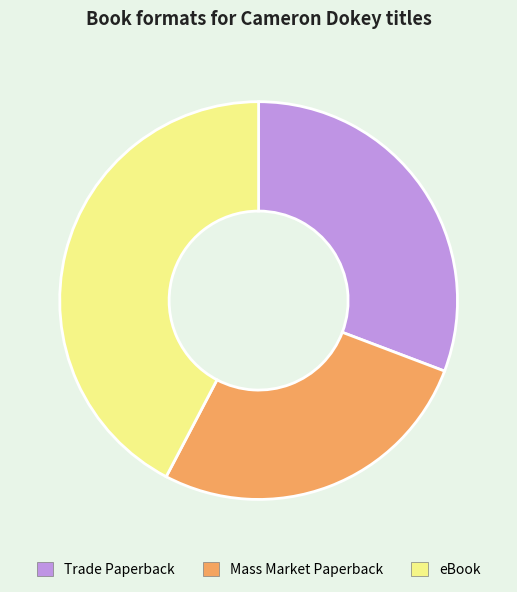

What is the ratio of the value at Mass Market Paperback to the value at Trade Paperback?

0.9